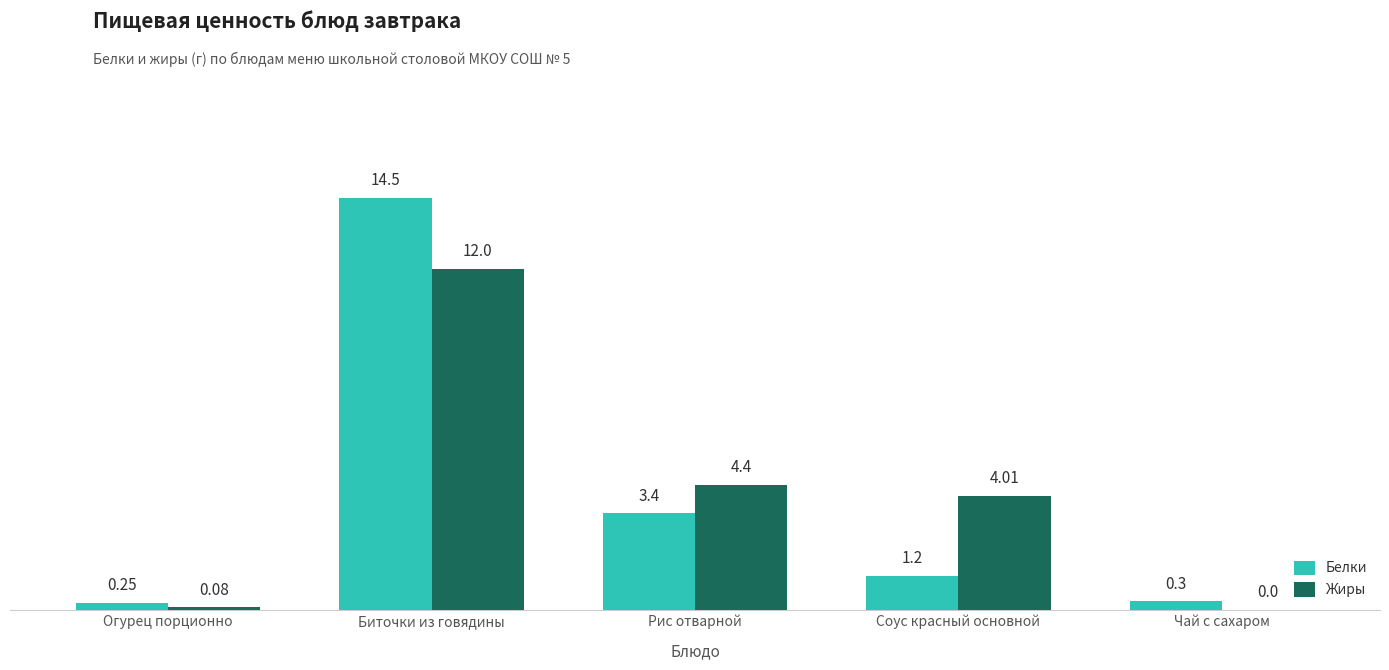

What is the maximum value shown in the chart?

14.5